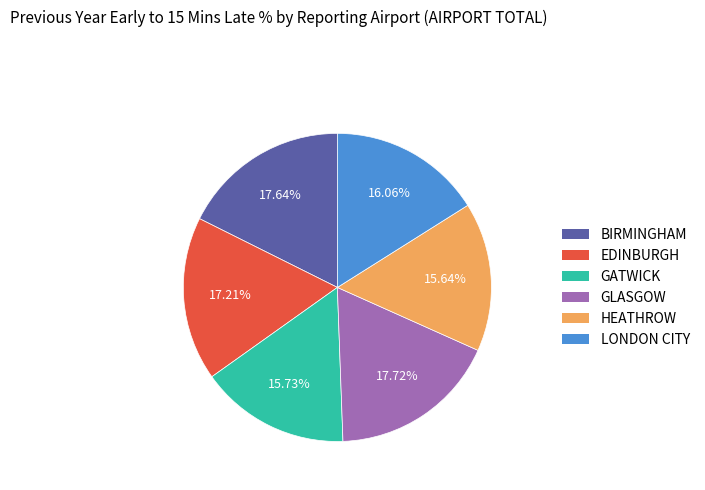

Combined, do LONDON CITY and GATWICK account for over 50%?

No